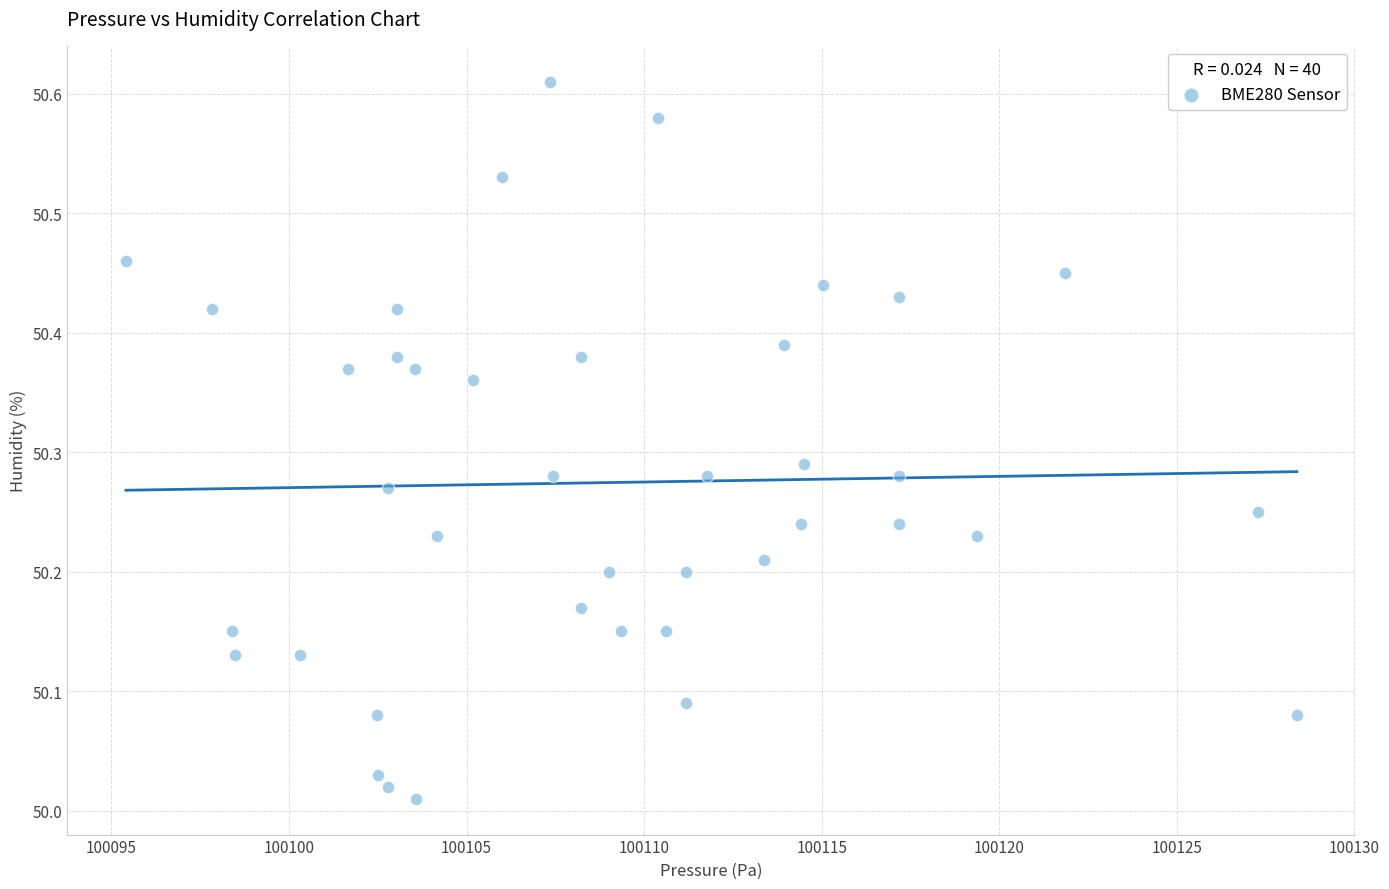

What is the range of Y values (max minus min)?

0.6